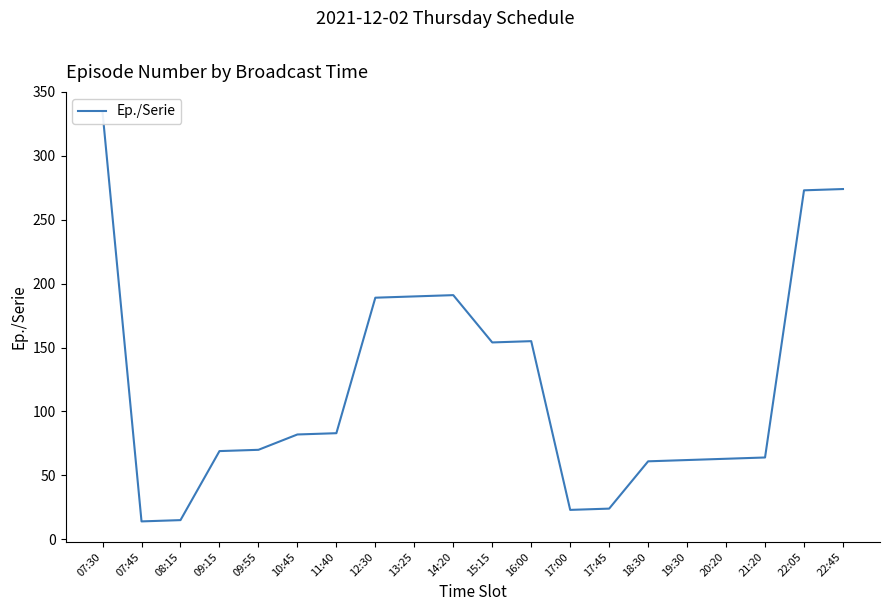

What is the difference between the maximum and minimum values?

320